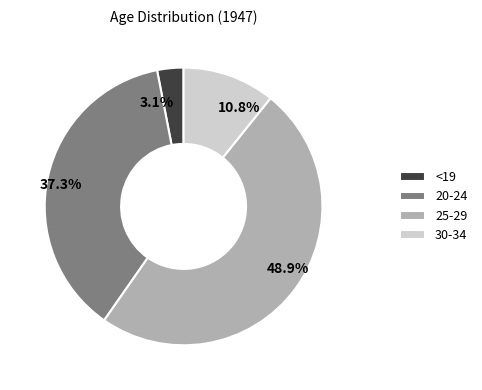

The <19 slice represents 13% of the pie. True or false?

False